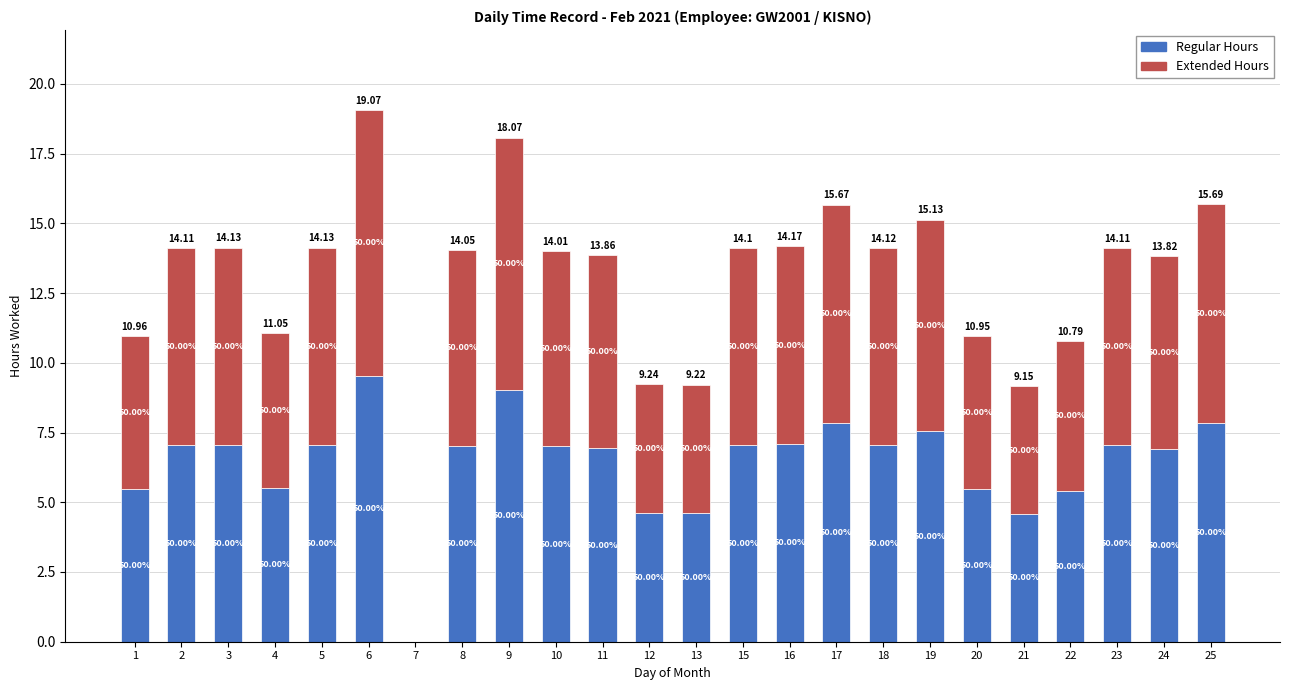

List the series in order of their peak value, lowest first.

Regular Hours, Extended Hours